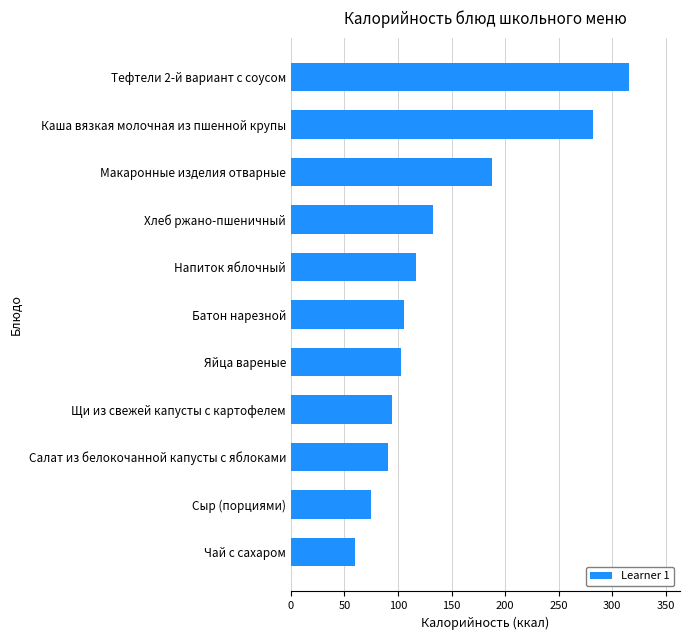

The value at Хлеб ржано-пшеничный is 238. True or false?

False